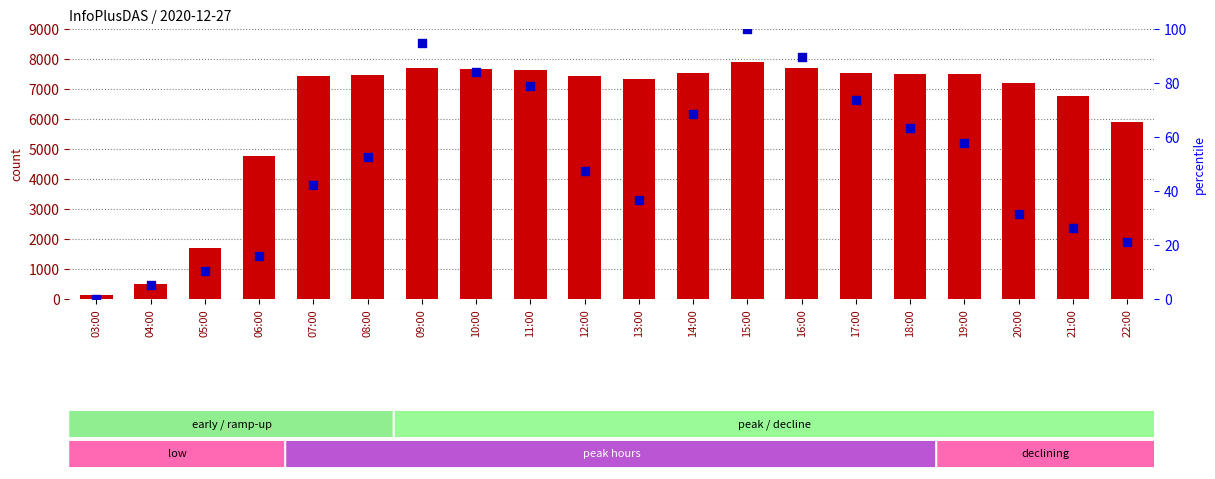

Which series reaches the maximum Y coordinate?

col_3 count